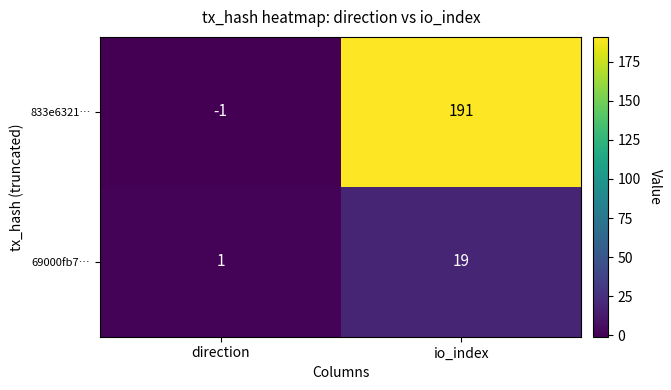

Where is 833e6321… nearest to the value 95?

direction